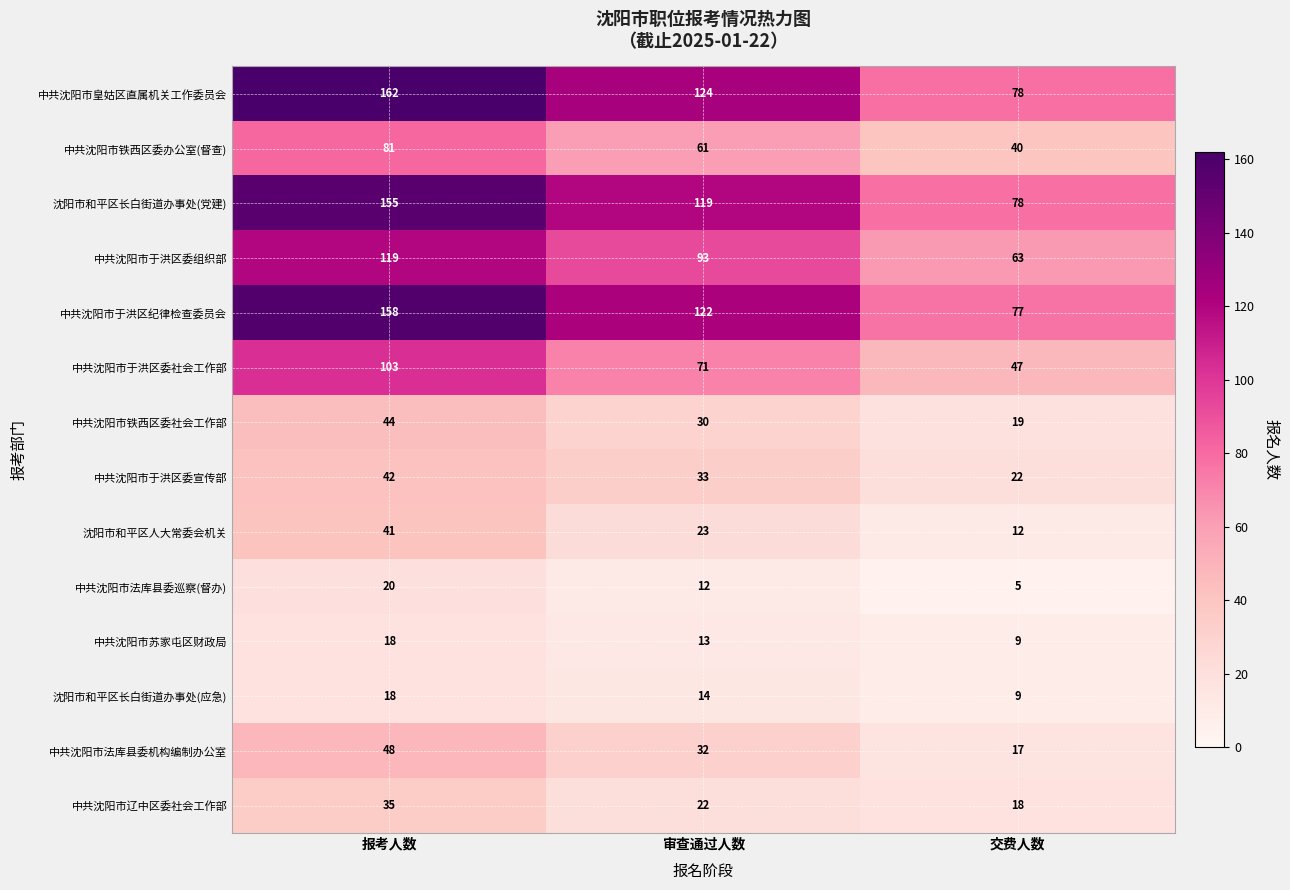

At which category is the sum across all series the highest?

报考人数